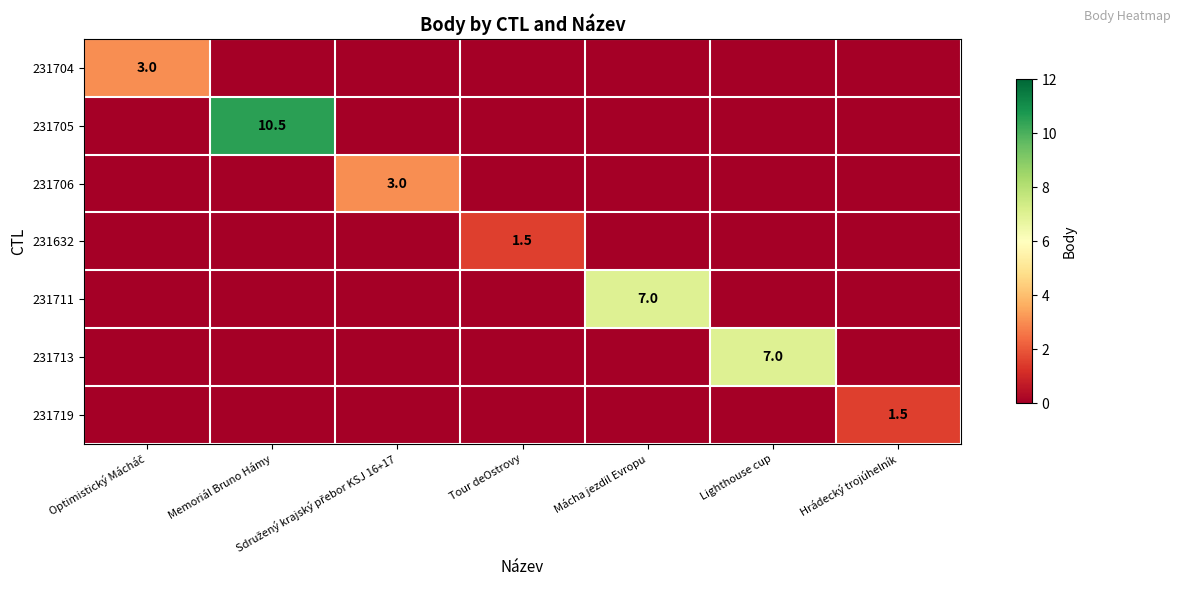

What is the total value across all series at Optimistický Mácháč?

3.0